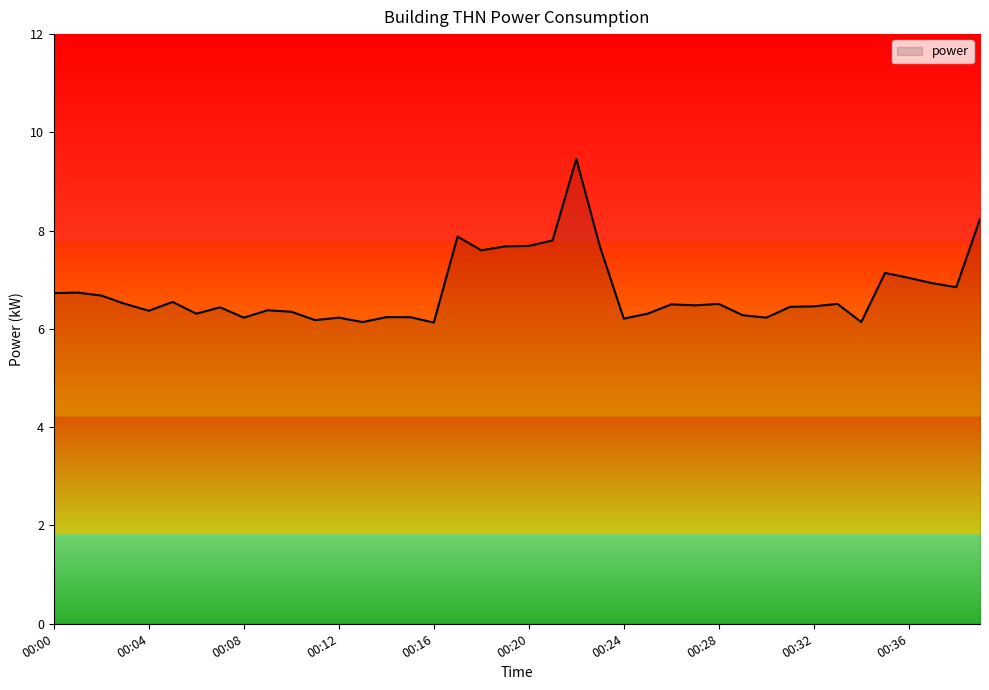

What is the sum of all values?

270.5